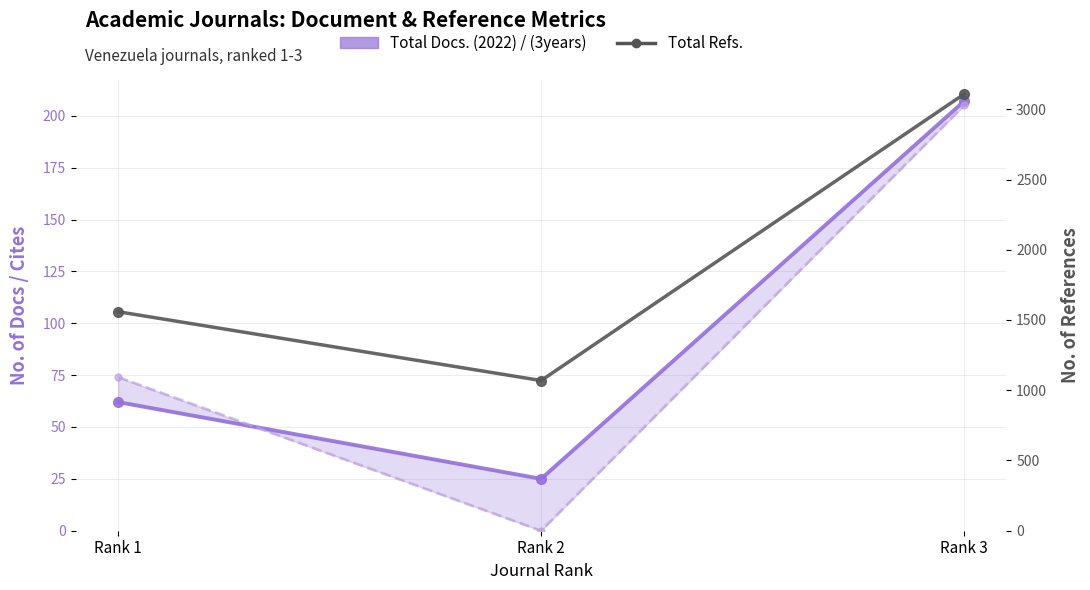

What is the difference between the Total Docs. (2022) values at Rank 3 and Rank 2?

182